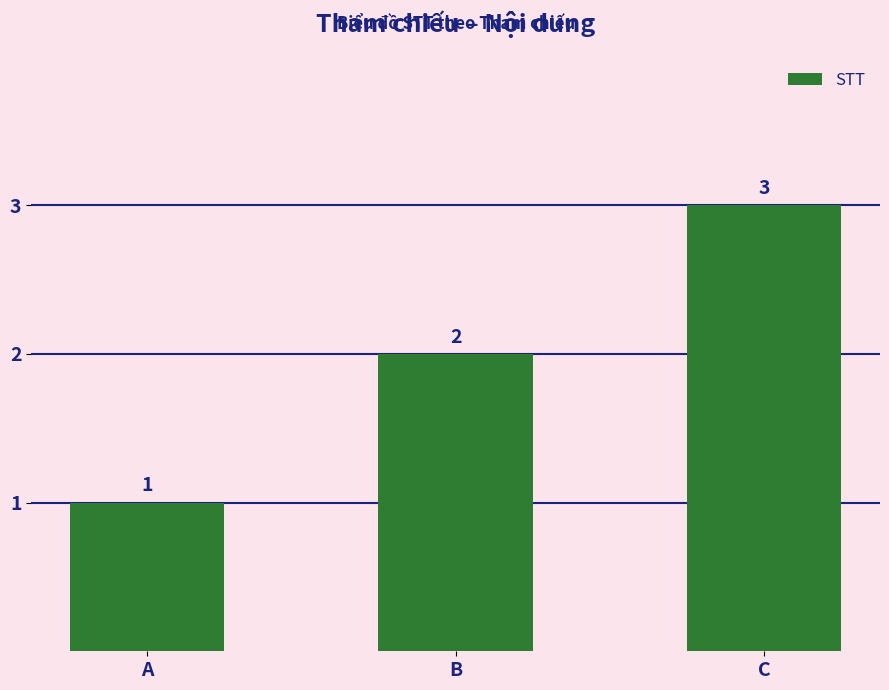

What is the value of the 1st bar from the left?

1